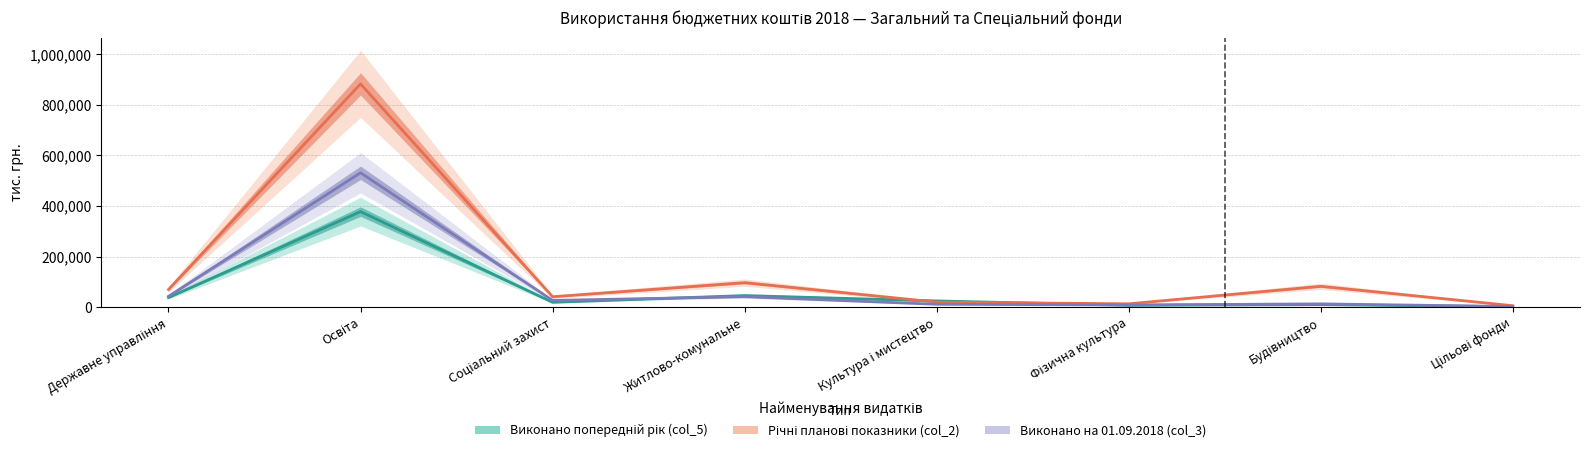

At how many categories does at least one series exceed 545466?

1